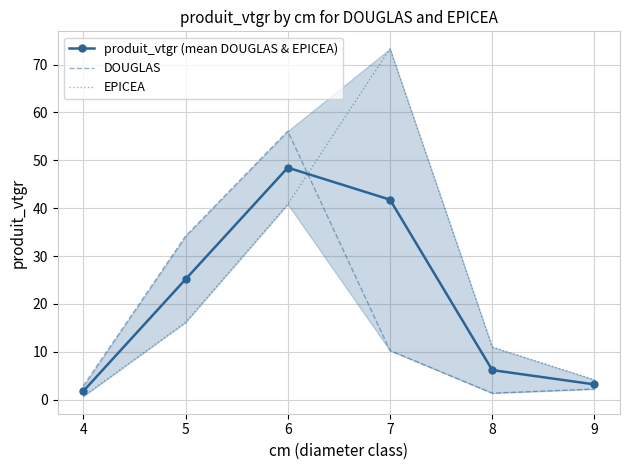

True or false: produit_vtgr (mean DOUGLAS & EPICEA) and DOUGLAS intersect in this chart.

True